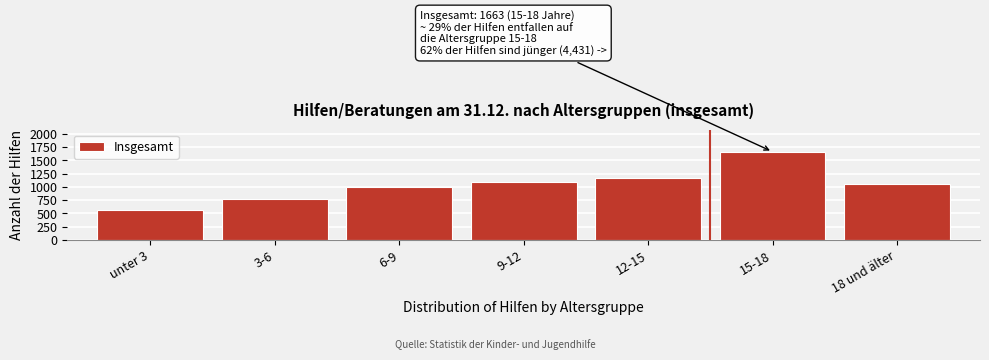

Reading left to right, transcribe all the data shown in this chart.

559	764	997	1099	1158	1663	1053